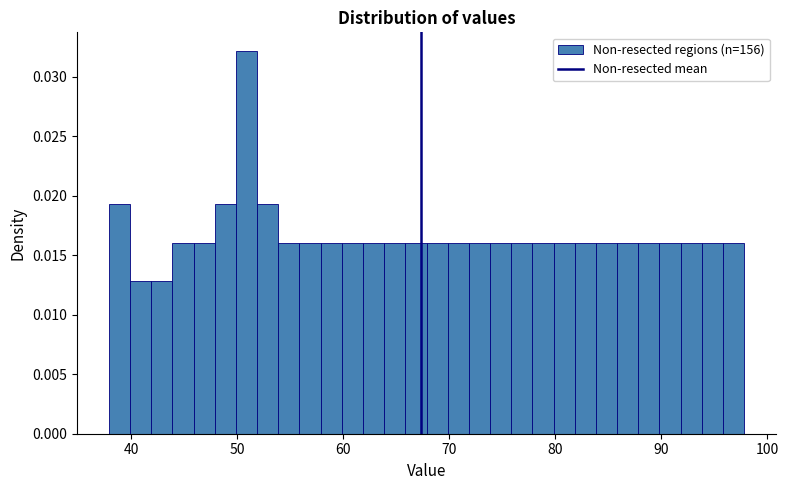

Around what value on the x-axis is the tallest bar? Give the approximate position of its centre, as read against the axis.

51